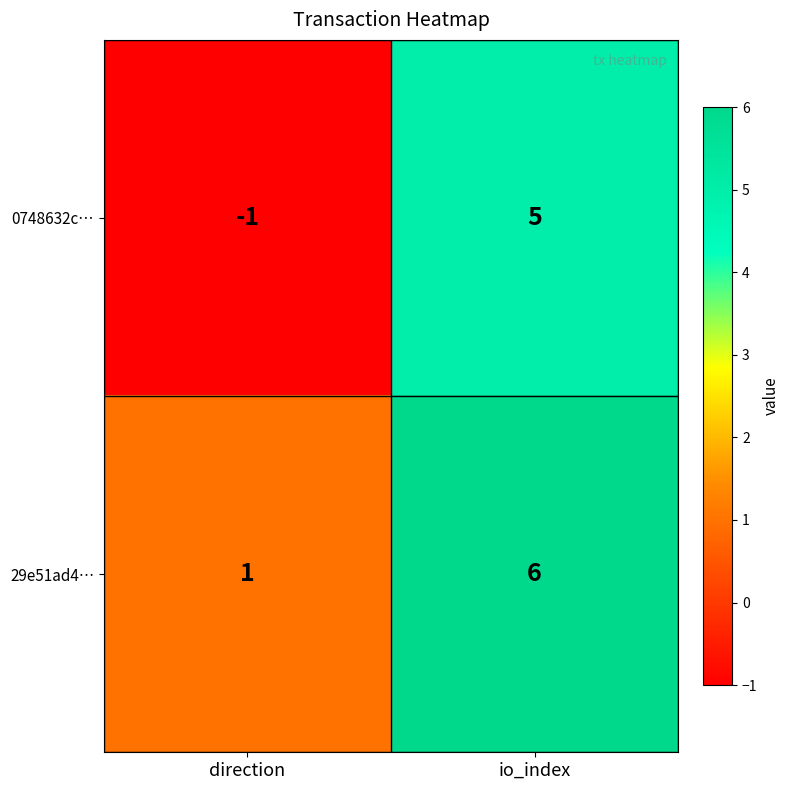

What value does the 29e51ad4… series have at io_index?

6